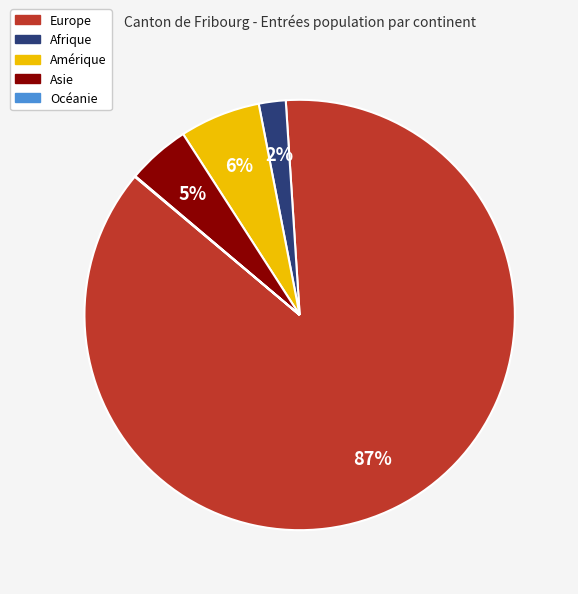

Which category accounts for the majority?

Europe